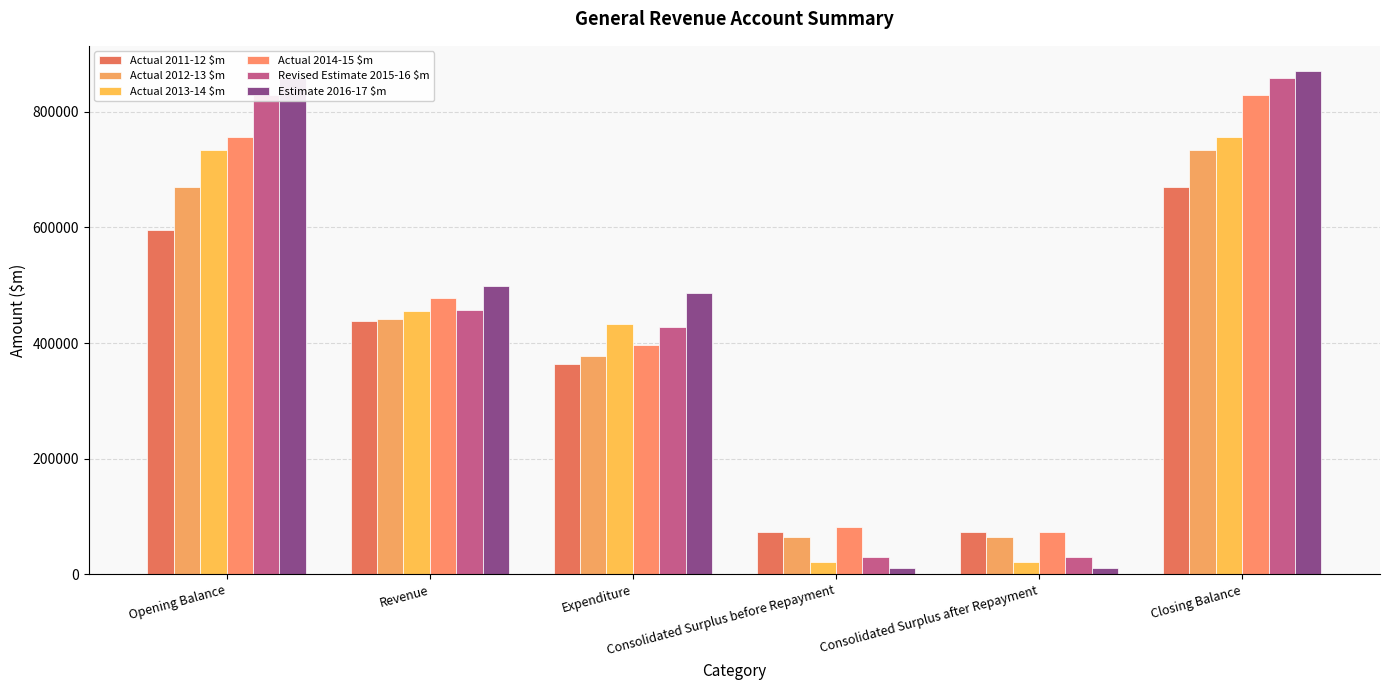

What is the difference between the Actual 2013-14 $m values at Expenditure and Opening Balance?

300371